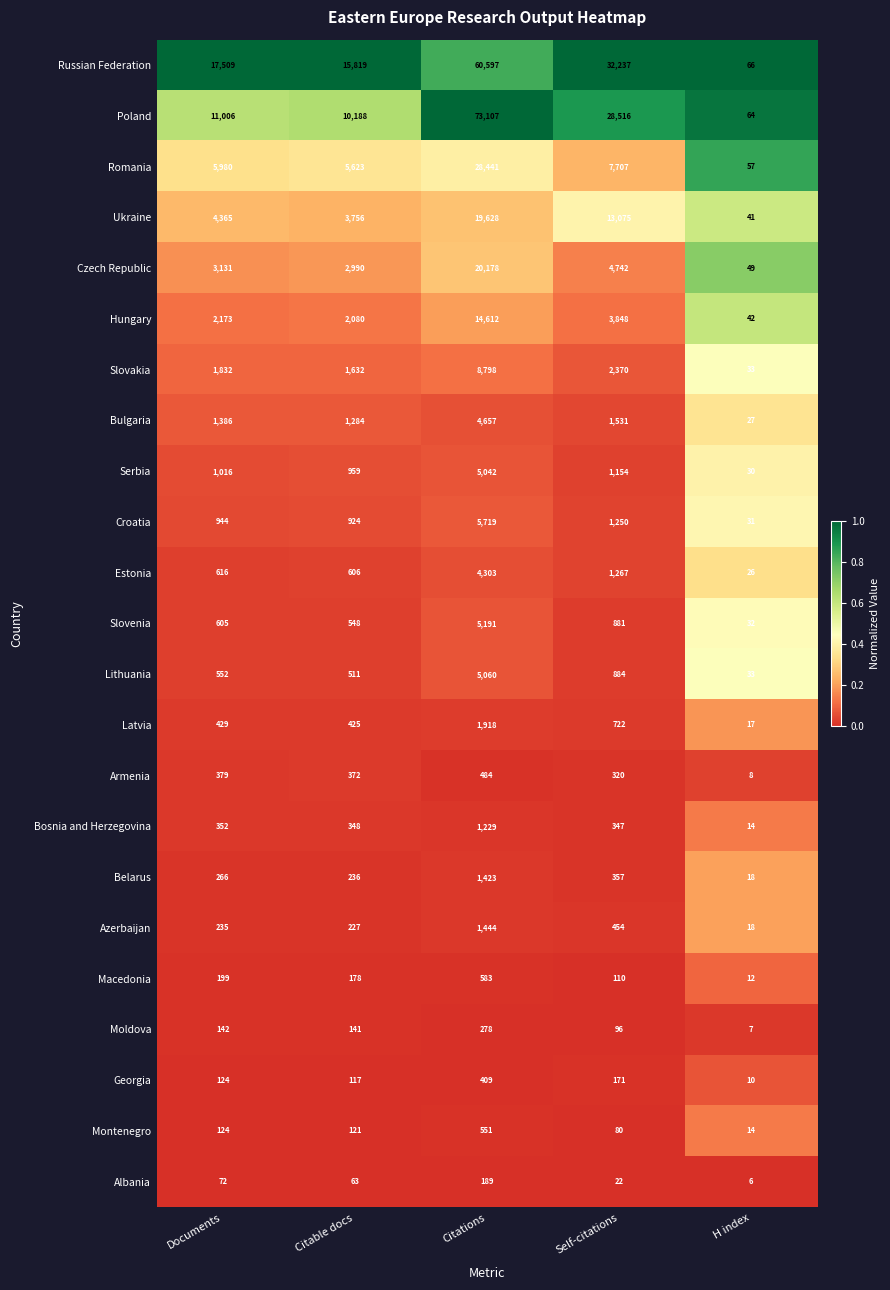

At which label does Macedonia reach its minimum?

H index